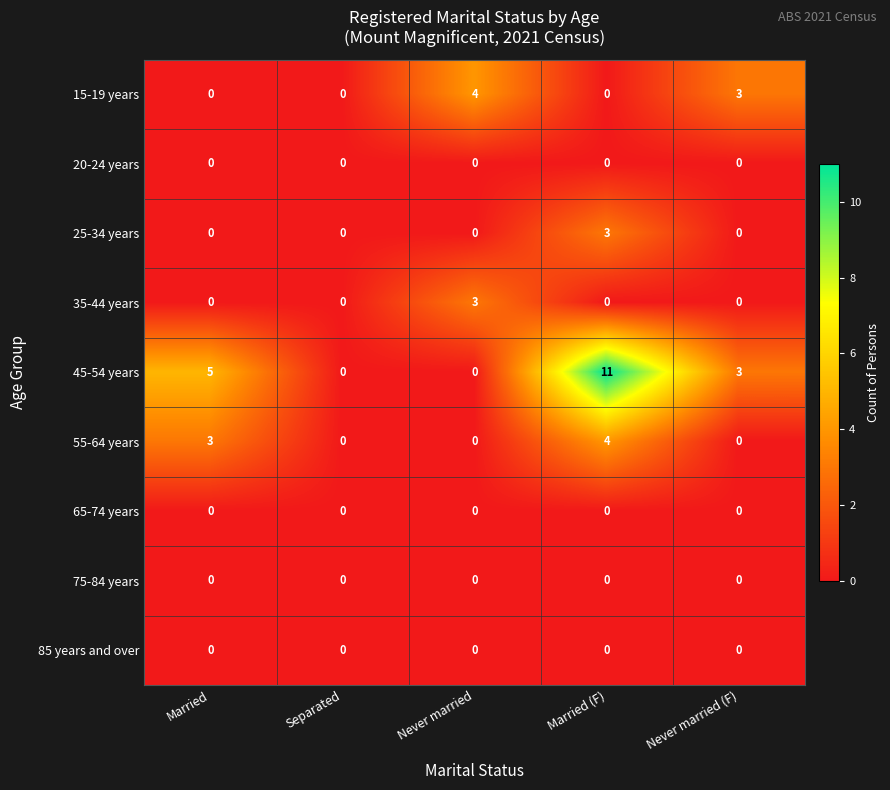

What is the maximum value shown in the chart?

11